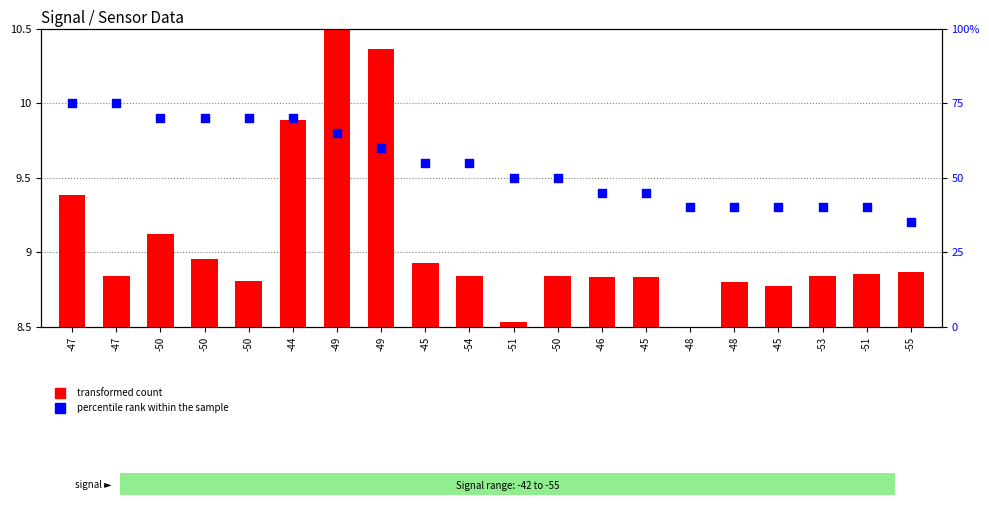

What is the total value across all series at -51?

58.5